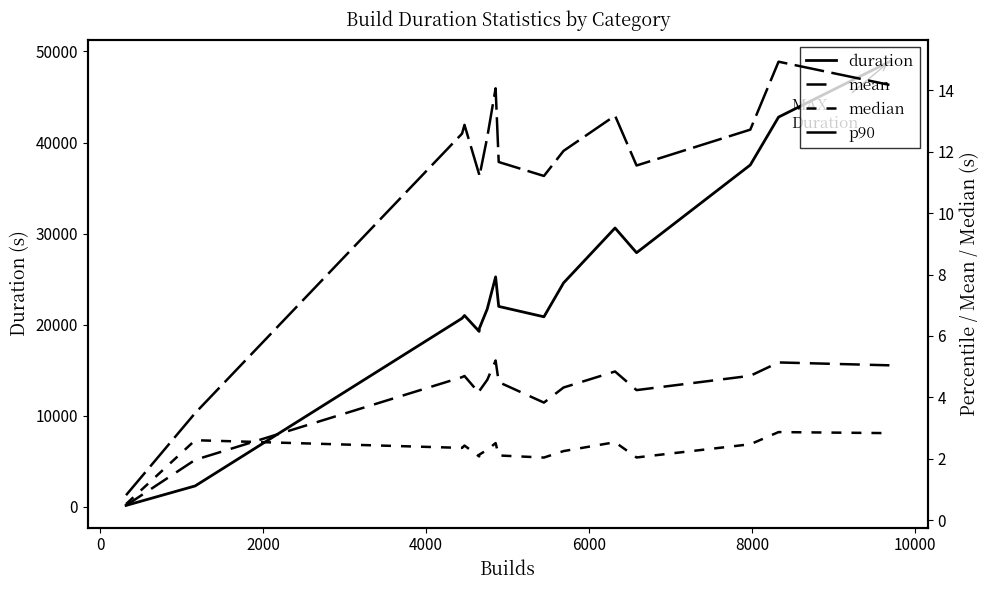

What is the maximum value for duration?

48875.7